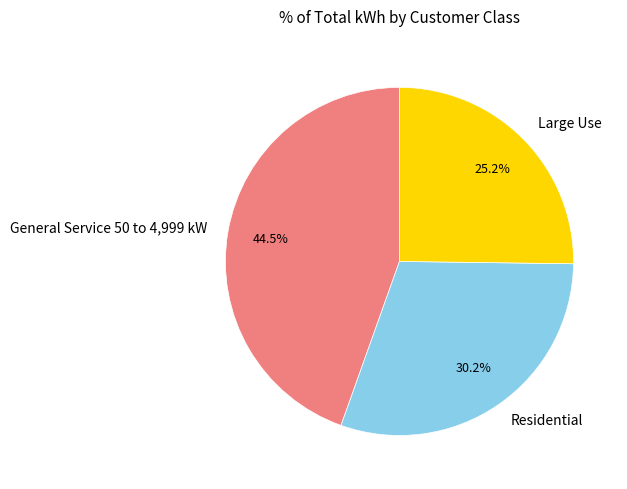

Approximately how many times larger is the value at Large Use compared to Residential?

0.8